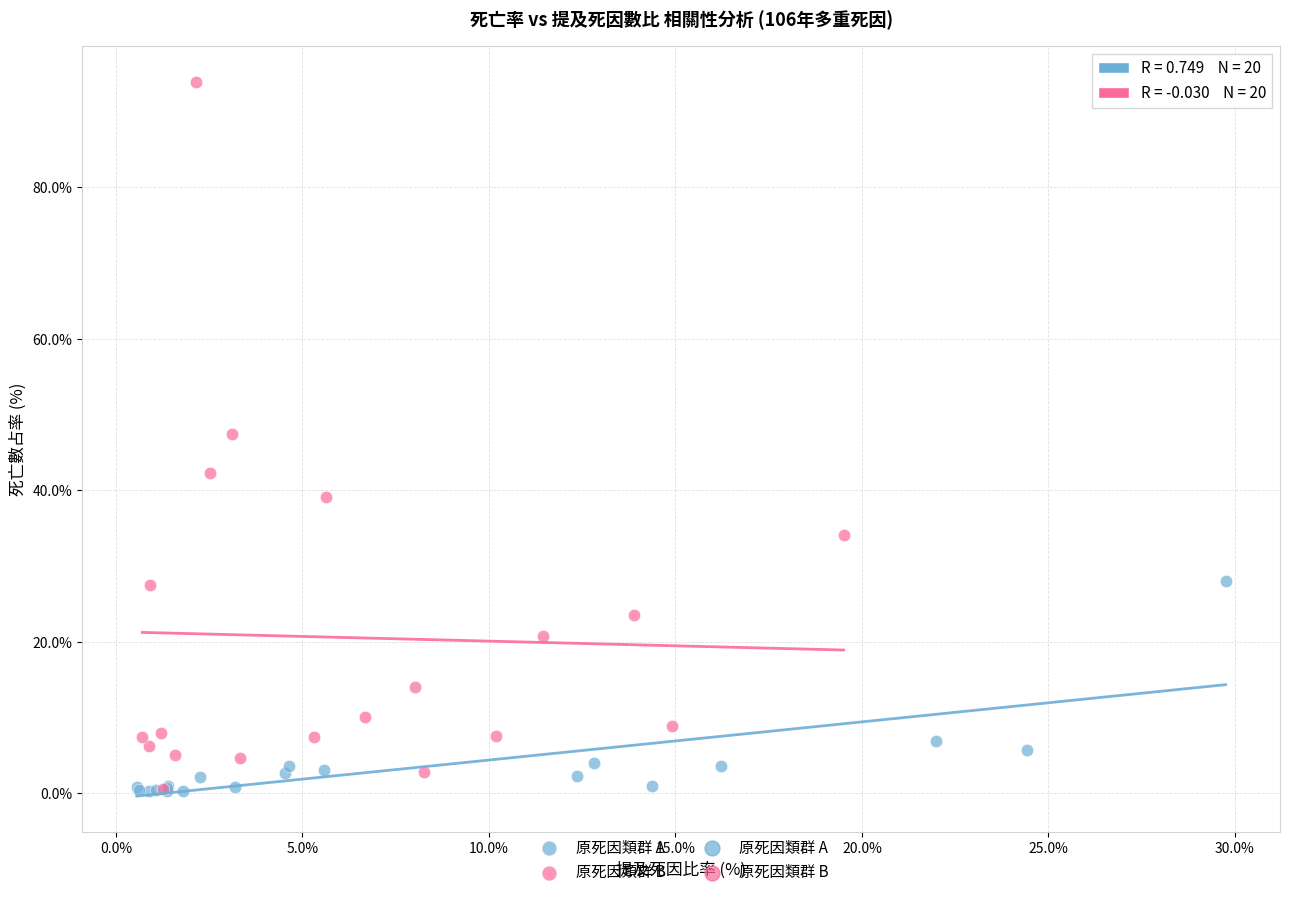

Which series has the largest Y range (max minus min)?

原死因類群 B